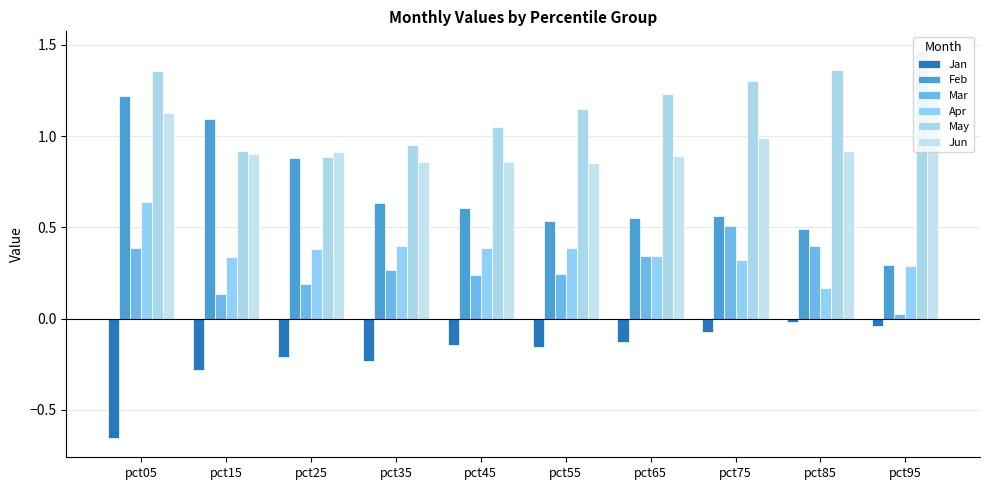

Which label corresponds to the smallest value in the chart?

pct05